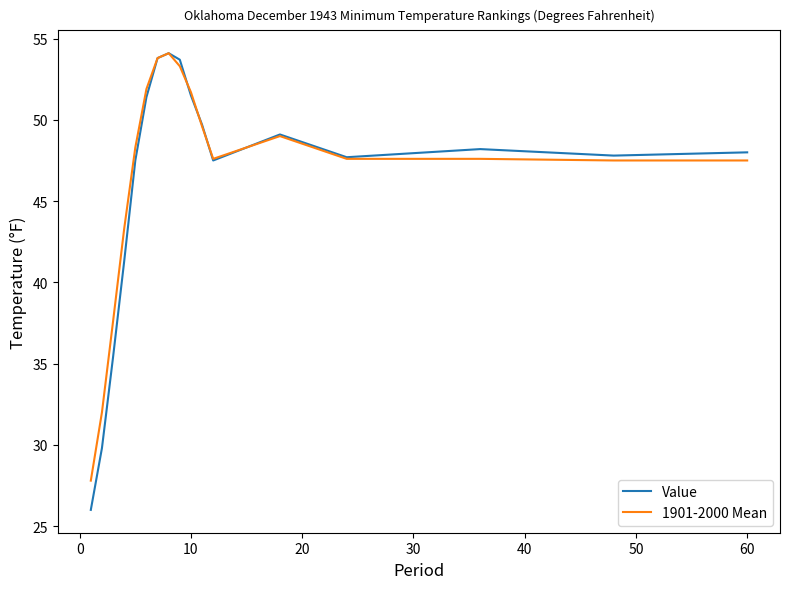

What is the highest value of the Value series?

54.1